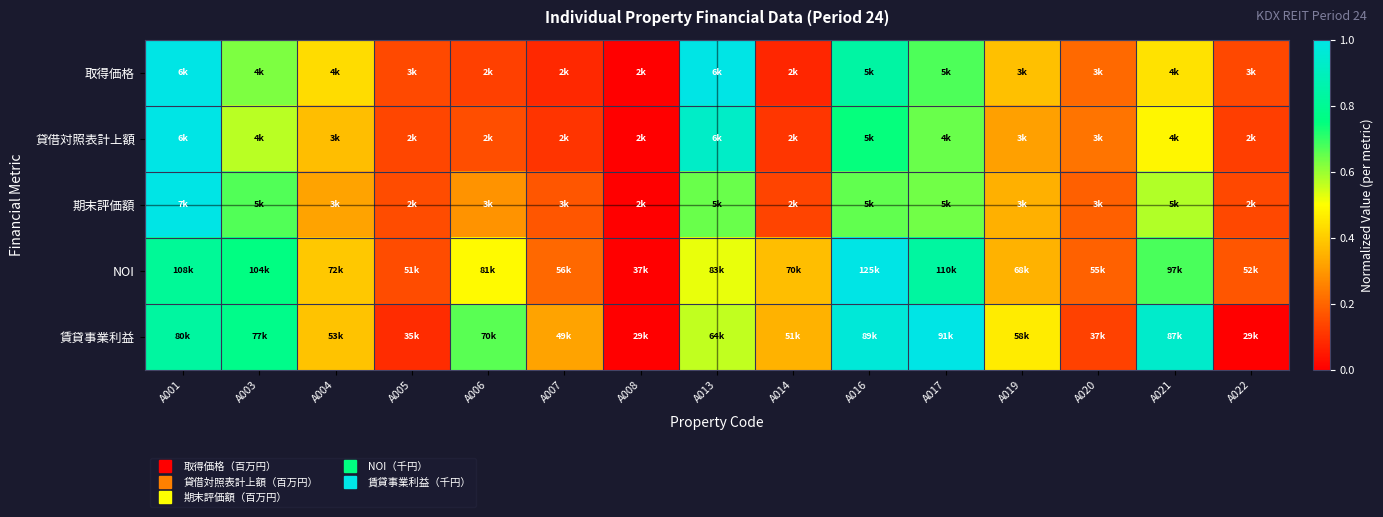

Reading left to right, transcribe all the data shown in this chart.

取得価格: A001=1.0	A003=0.6	A004=0.4	A005=0.1	A006=0.1	A007=0.1	A008=0.0	A013=1.0	A014=0.1	A016=0.8	A017=0.7	A019=0.4	A020=0.2	A021=0.4	A022=0.1
貸借対照表計上額: A001=1.0	A003=0.6	A004=0.4	A005=0.1	A006=0.2	A007=0.1	A008=0.0	A013=0.9	A014=0.1	A016=0.7	A017=0.6	A019=0.3	A020=0.2	A021=0.5	A022=0.1
期末評価額: A001=1.0	A003=0.7	A004=0.3	A005=0.1	A006=0.3	A007=0.2	A008=0.0	A013=0.6	A014=0.1	A016=0.7	A017=0.6	A019=0.3	A020=0.2	A021=0.6	A022=0.1
NOI: A001=0.8	A003=0.8	A004=0.4	A005=0.2	A006=0.5	A007=0.2	A008=0.0	A013=0.5	A014=0.4	A016=1.0	A017=0.8	A019=0.3	A020=0.2	A021=0.7	A022=0.2
賃貸事業利益: A001=0.8	A003=0.8	A004=0.4	A005=0.1	A006=0.7	A007=0.3	A008=0.0	A013=0.6	A014=0.3	A016=1.0	A017=1.0	A019=0.5	A020=0.1	A021=0.9	A022=0.0